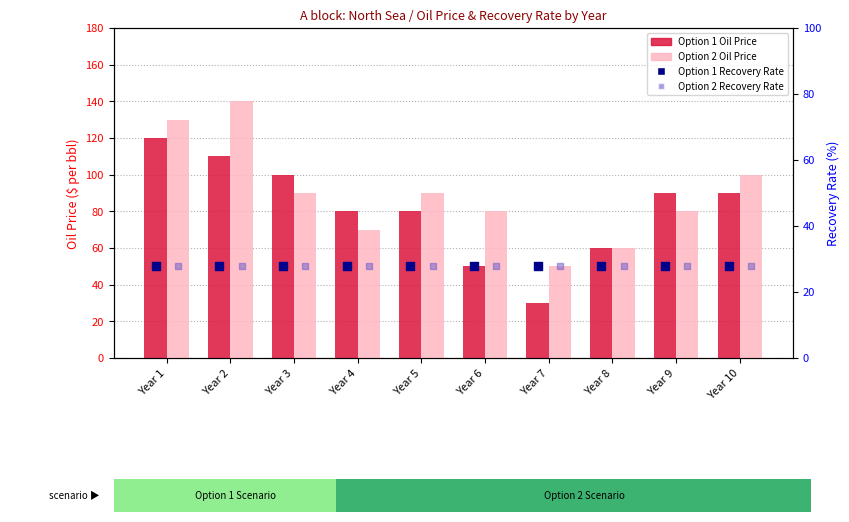

Is the value of Option 2 Oil Price at Year 5 greater than the value of Option 1 Oil Price at Year 2?

No